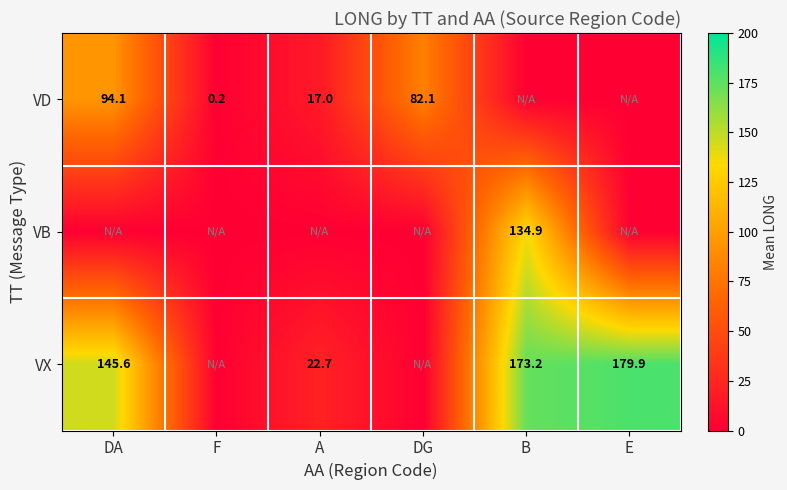

The VD series shows 17.0 at A. True or false?

True